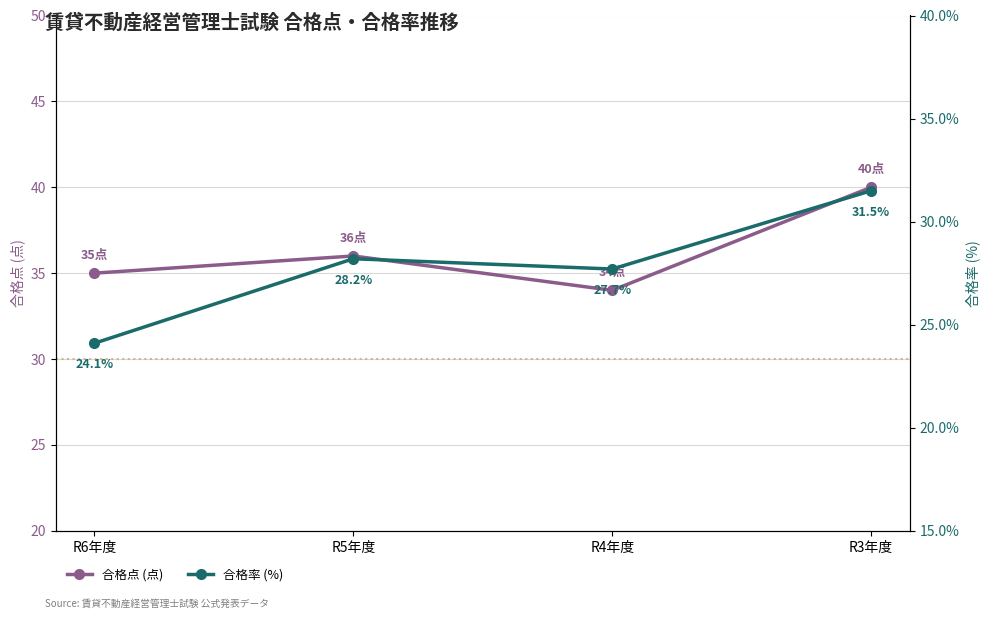

True or false: 合格率 (%) and 合格点 (点) intersect in this chart.

False